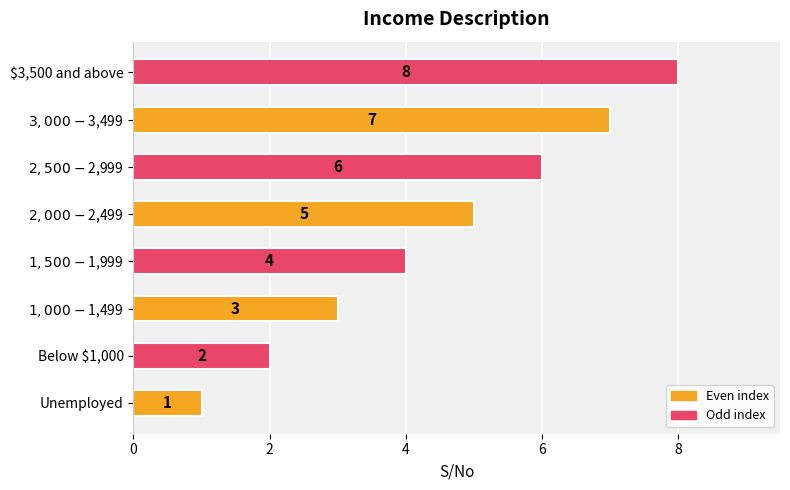

What is the sum of all values?

36